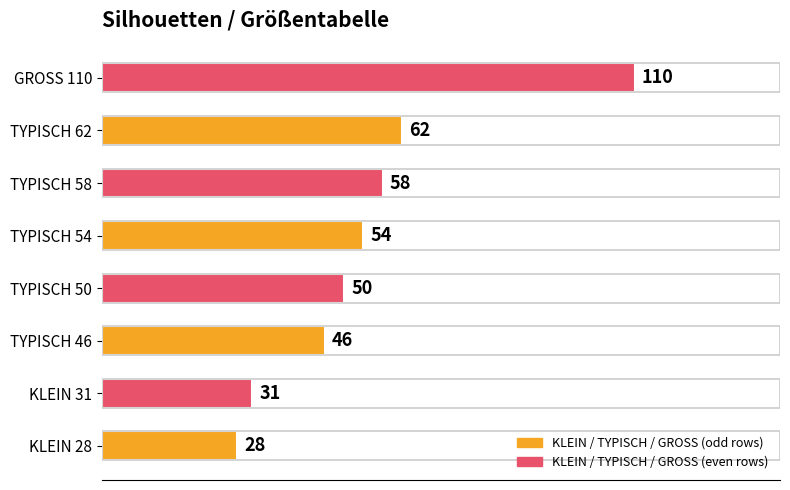

What is the sum of the values at TYPISCH 46 and TYPISCH 50?

96